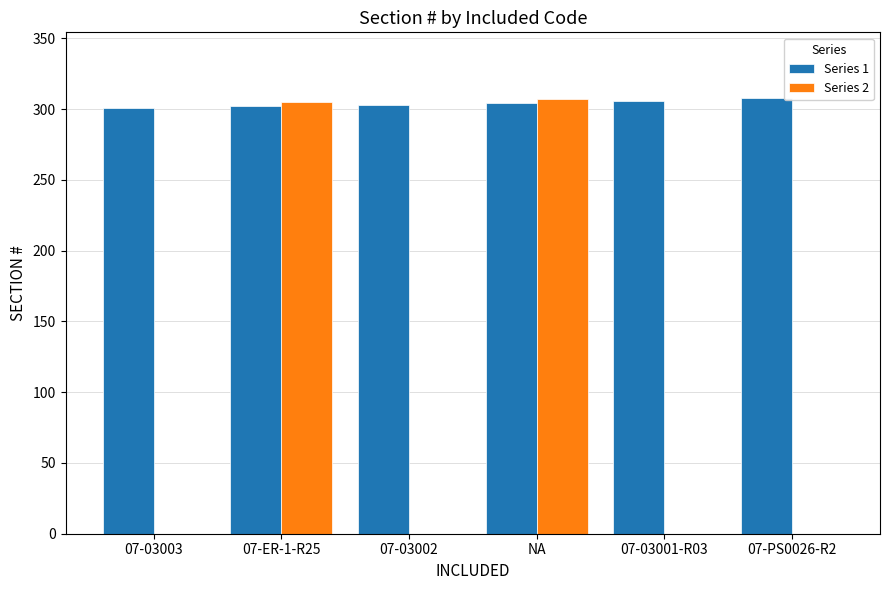

Is it true that Series 2 equals 305 at 07-ER-1-R25?

True